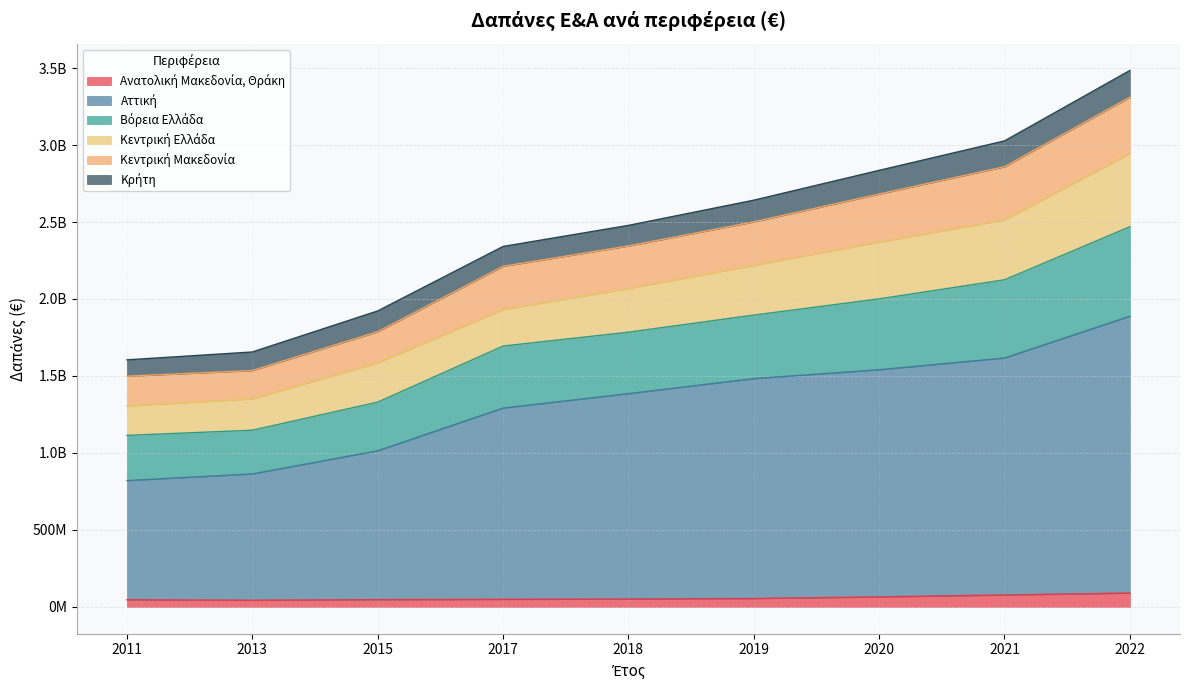

Which category has the highest value in the Βόρεια Ελλάδα series?

2022